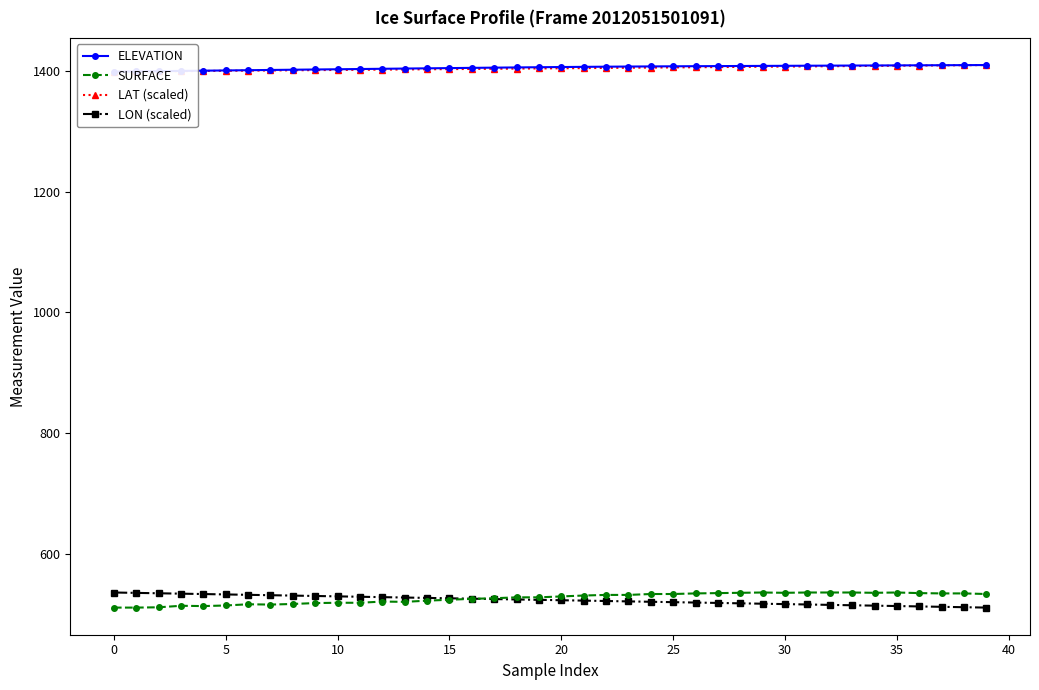

What is the average value of the LAT (scaled) series?

1403.9